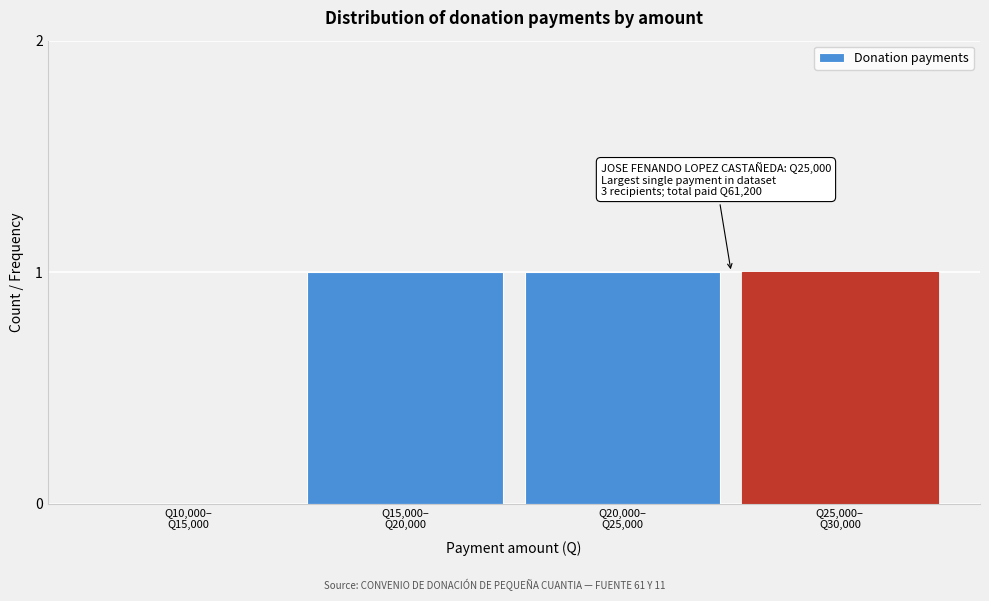

What is the sum of all values?

3